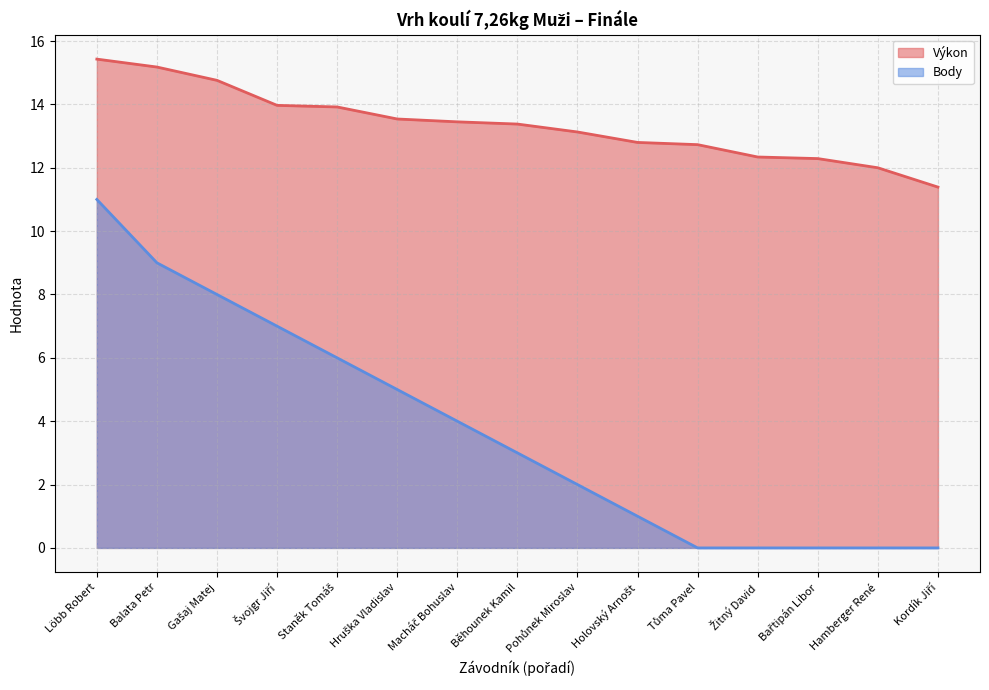

At how many categories does at least one series exceed 13?

9